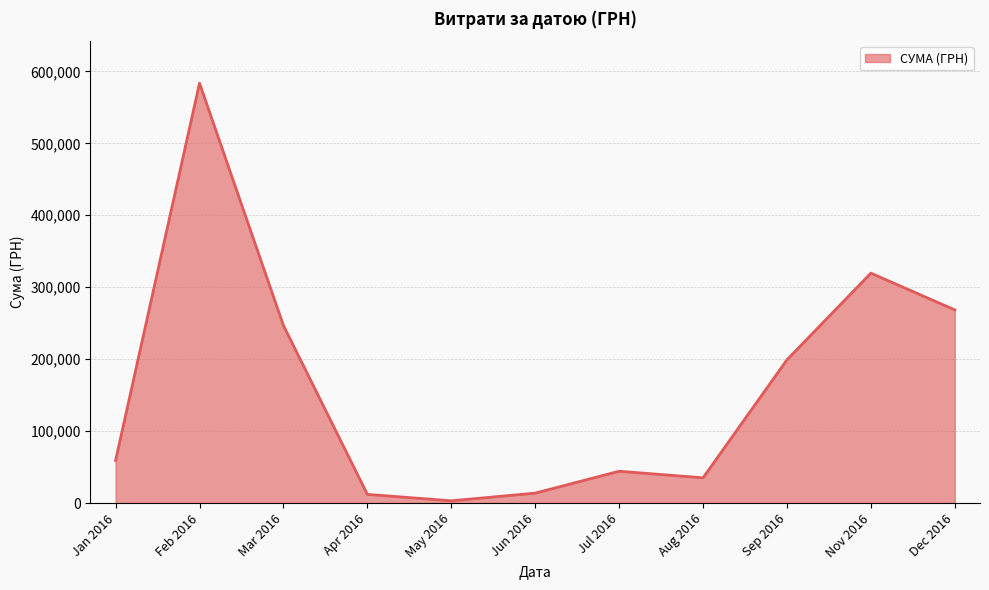

The value at Jul 2016 is 44258.5. True or false?

True